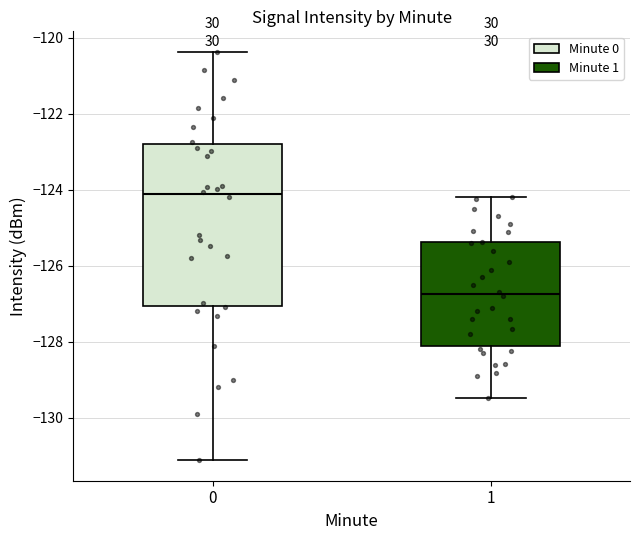

Which box has the highest median line?

0